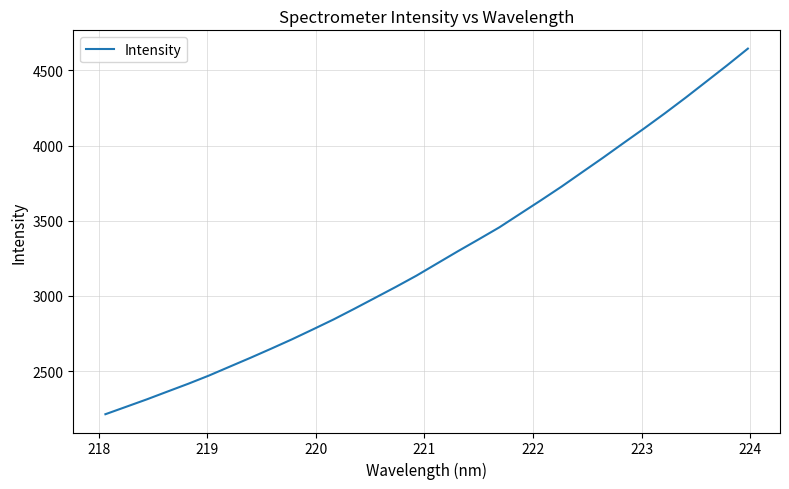

What is the difference between the maximum and minimum values?

2432.4